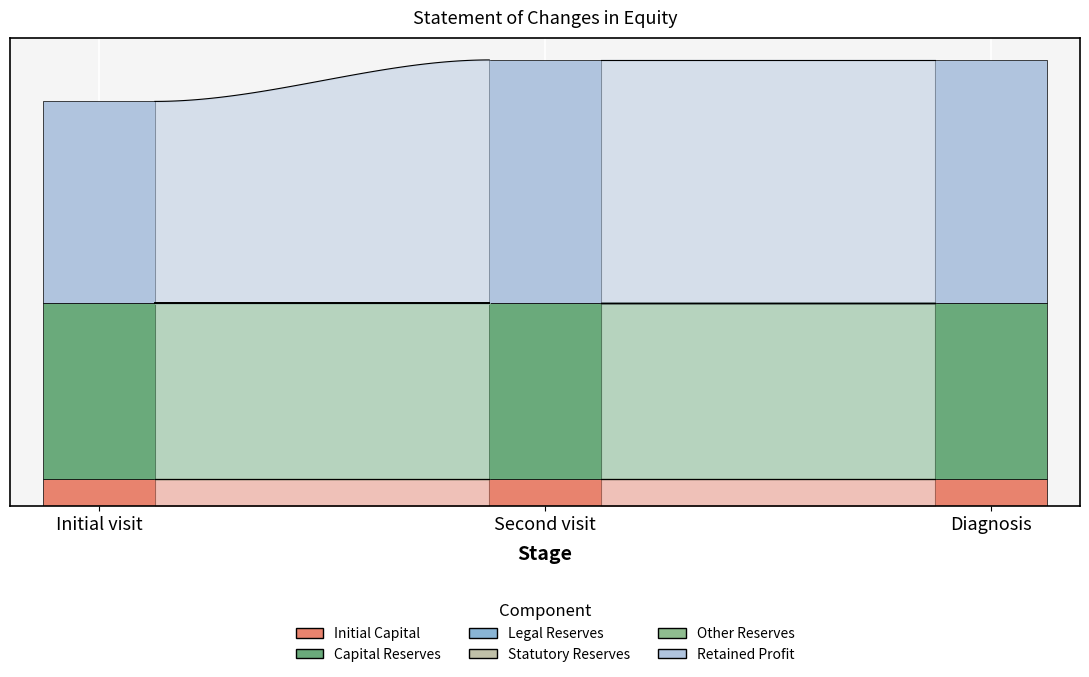

Is the value of Previous Period End at Capital reserves greater than the value of Current Period End at Capital reserves?

No